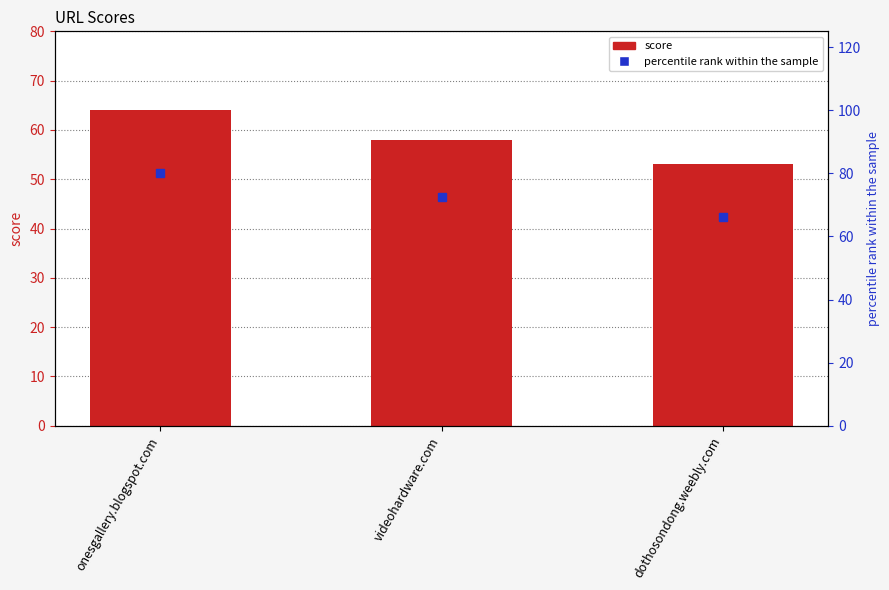

How many data points does each series have?

3